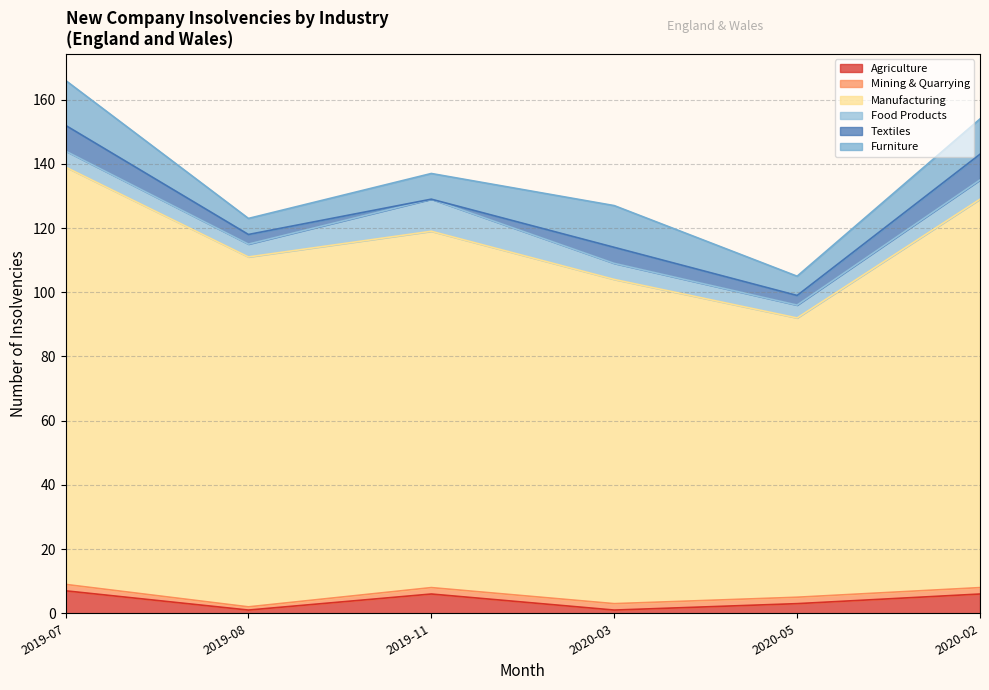

At which category does Agriculture reach its first local peak?

2019-11